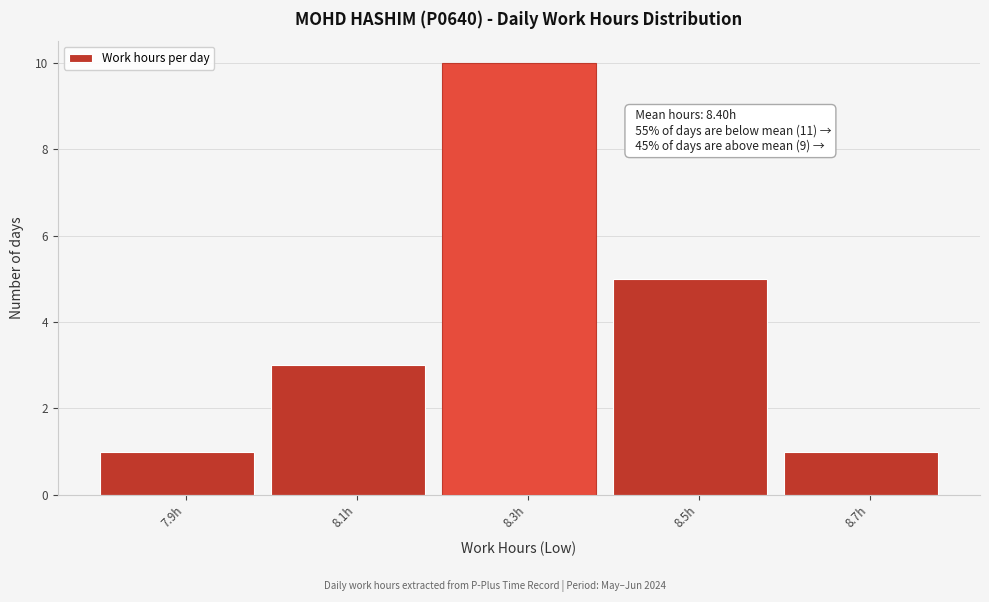

Reading left to right, extract all data points from this chart.

7.9h=1	8.1h=3	8.3h=10	8.5h=5	8.7h=1